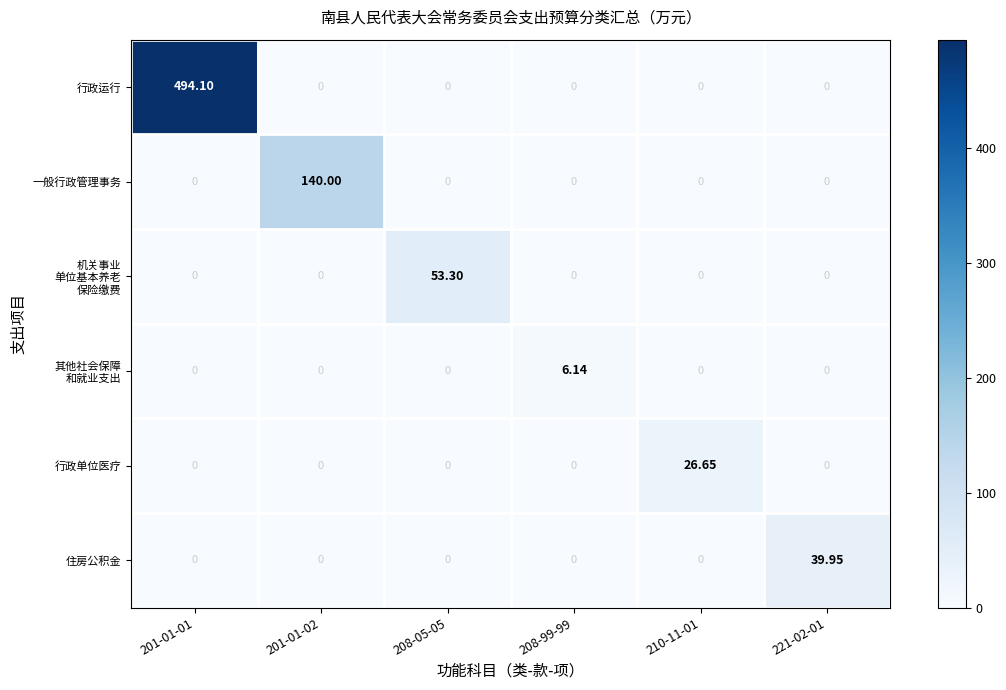

Between 201-01-02 and 210-11-01, which series saw the biggest shift?

一般行政管理事务